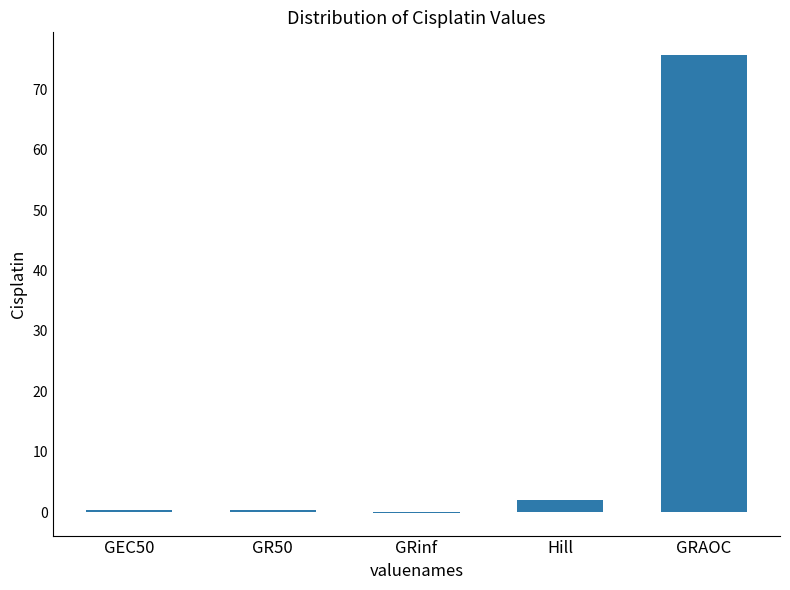

The chart shows a value of 0.3 at GR50. True or false?

True